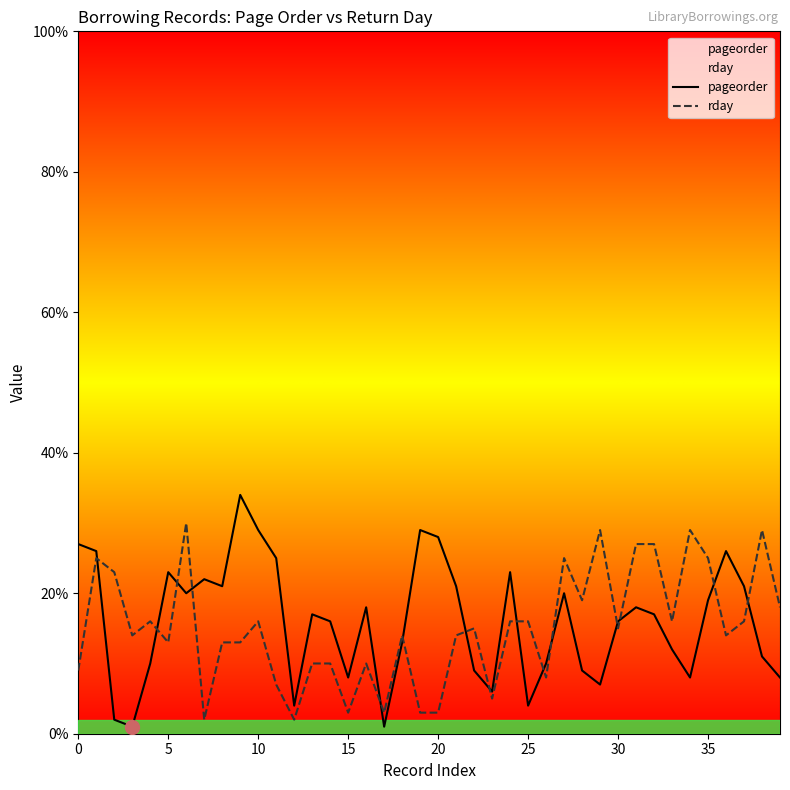

What is the greatest value displayed?

34